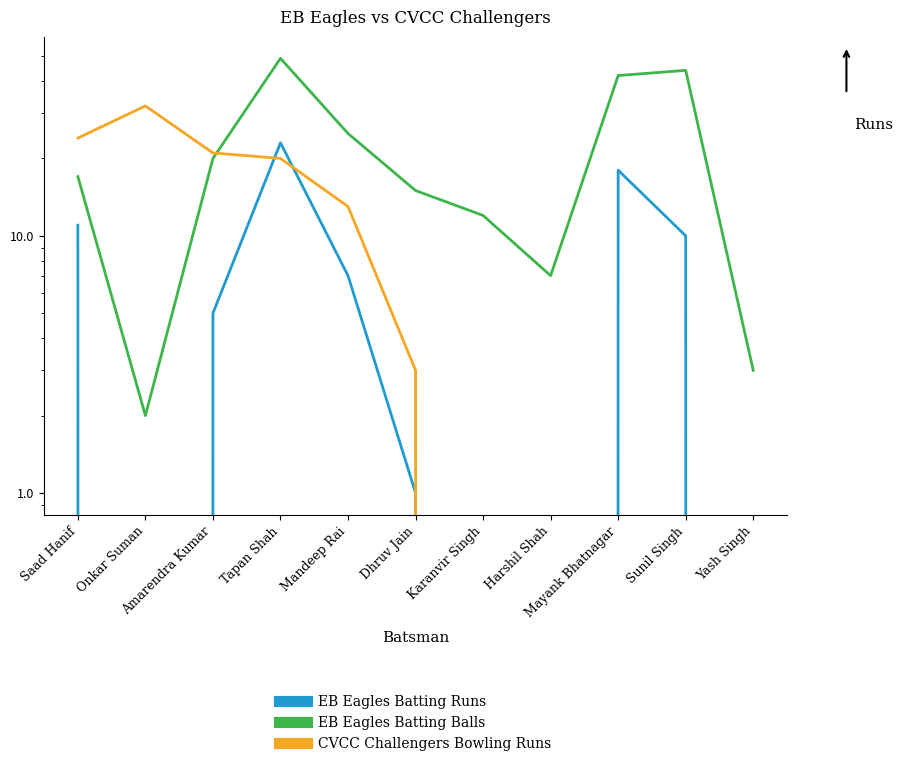

Which series has the largest total across all categories?

EB Eagles Batting Balls